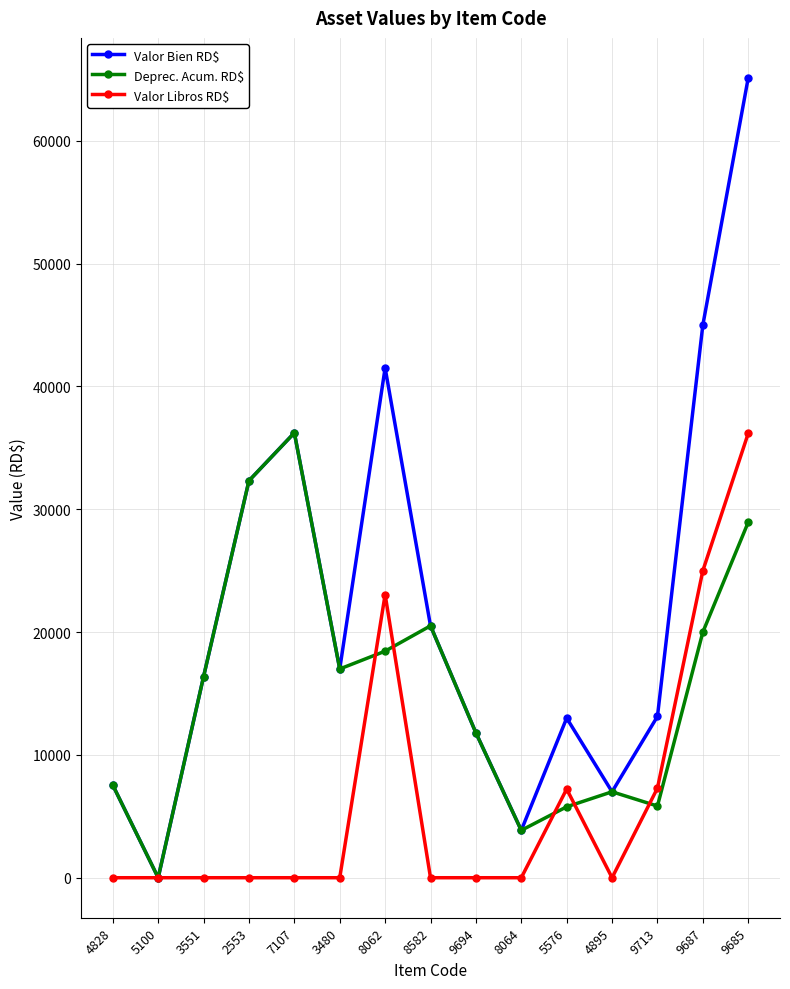

Which series has the widest spread of values?

Valor Bien RD$